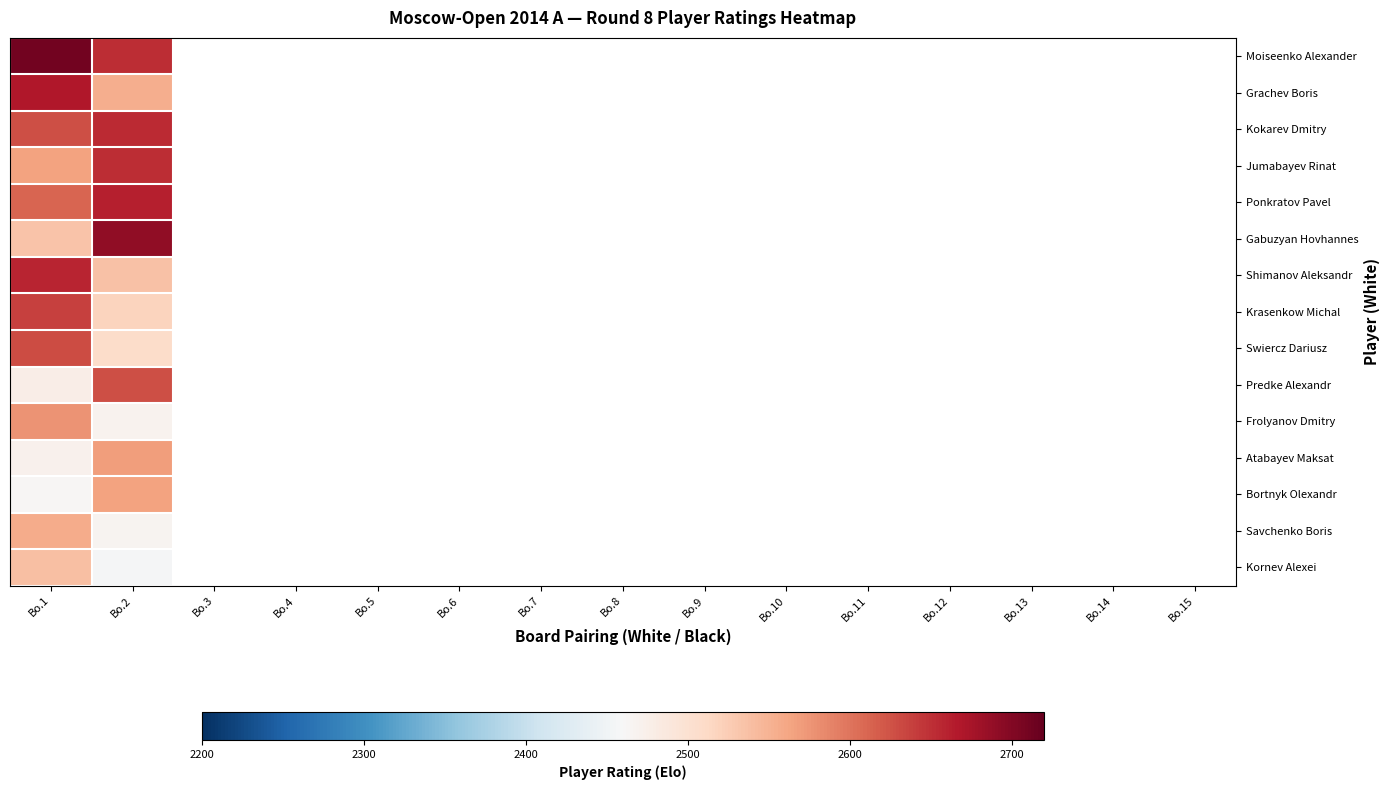

What is the highest value of the Savchenko Boris series?

2556.0